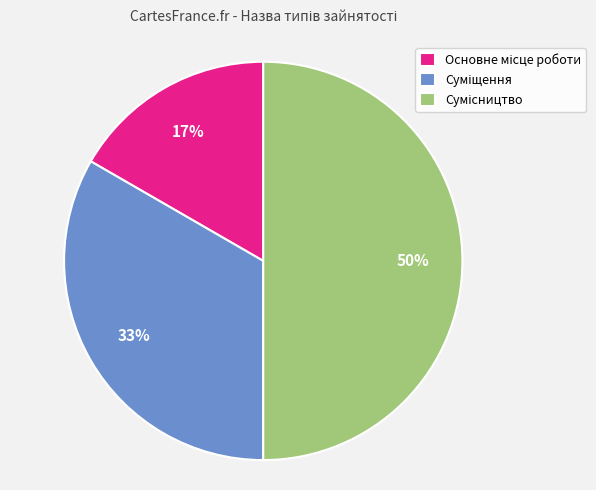

To the nearest percent, what is the average slice percentage?

33%